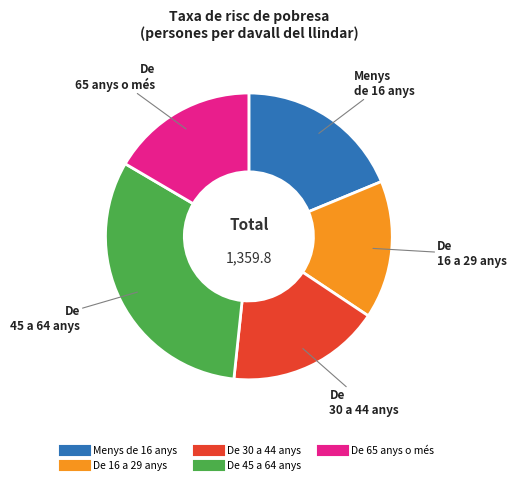

Is there any slice that represents more than half of the pie?

No